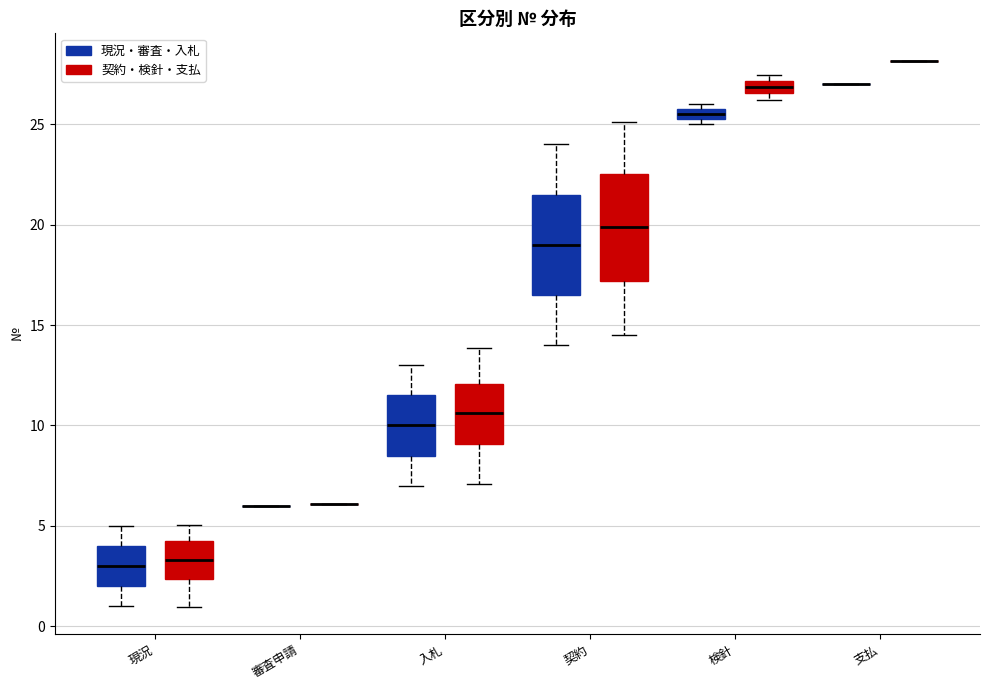

Where does the upper whisker of the box for 現況 (現況・審査・入札) end on the y-axis? The values are not printed on the chart, so give them approximately, as read against the axis.

5.0